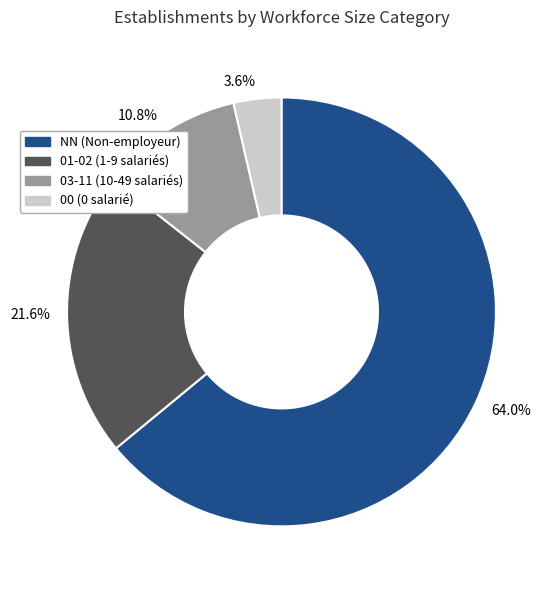

What percentage is NOT represented by 03-11 (10-49 salariés)?

89.2%